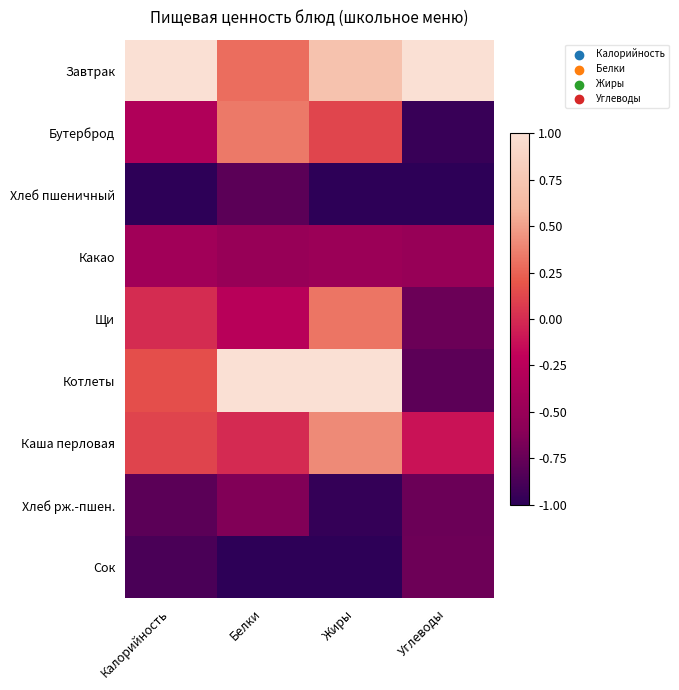

Which series has the largest total across all categories?

Завтрак